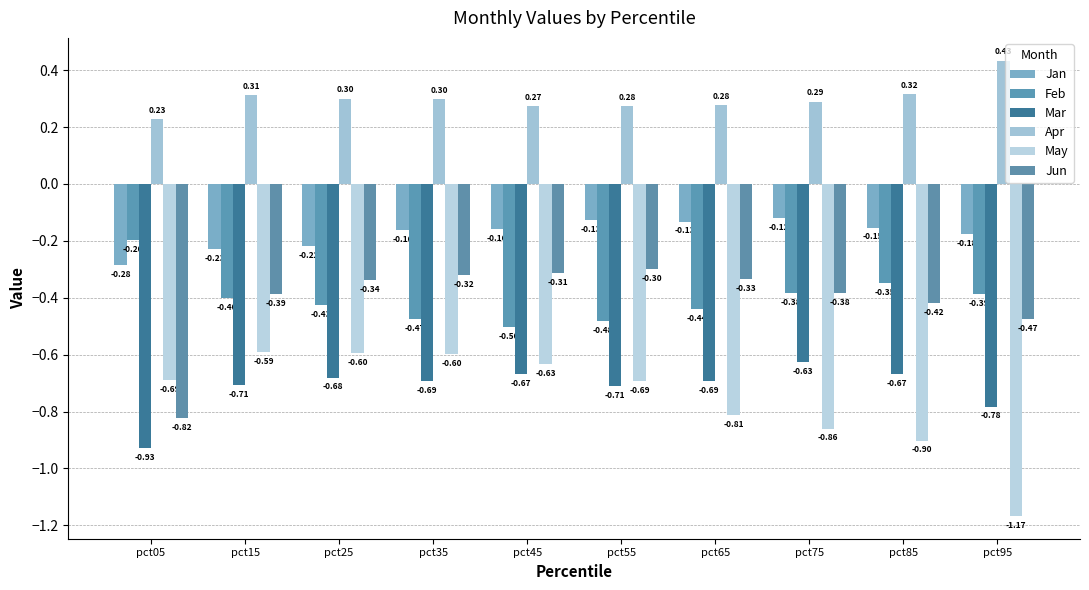

What is the average value of the Apr series?

0.3